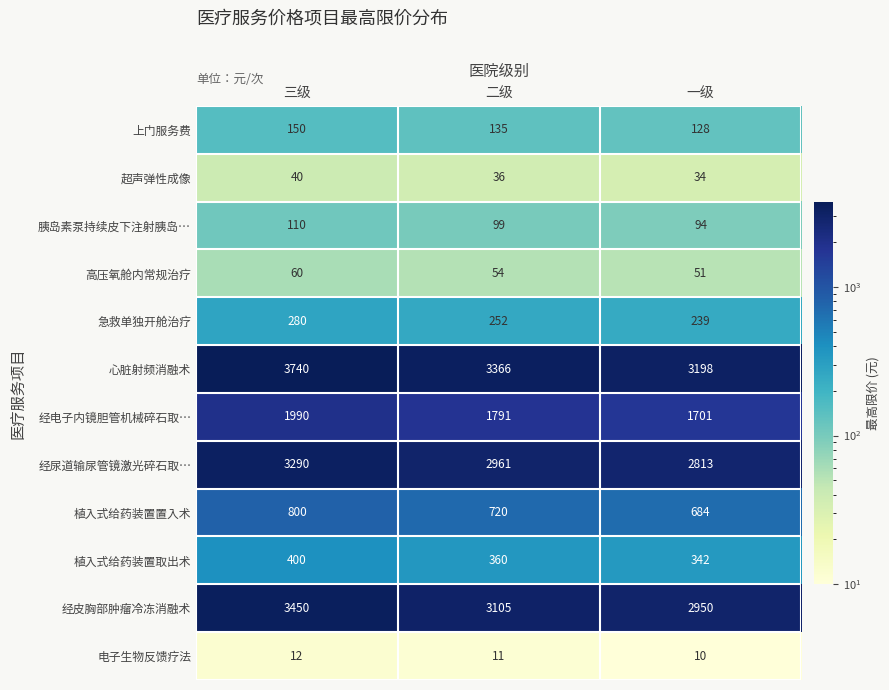

What is the smallest value displayed?

10